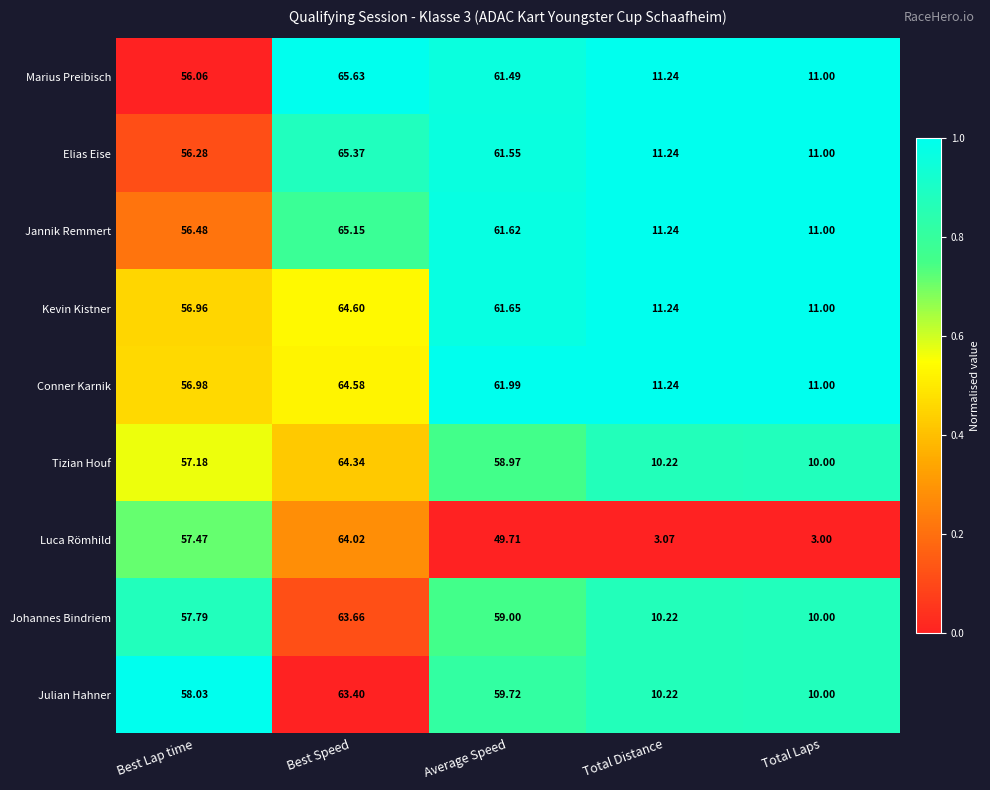

At which label is Kevin Kistner closest to 37?

Best Lap time